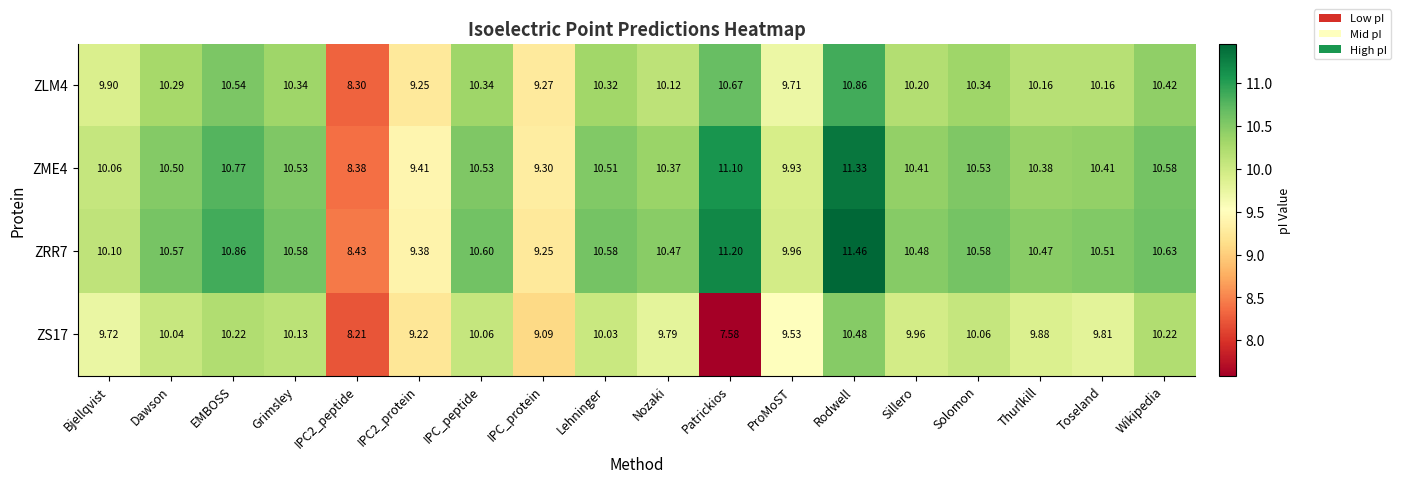

How many data points in ZLM4 are less than 10?

5